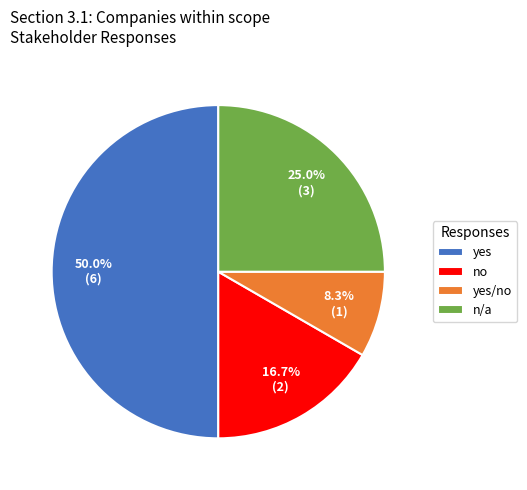

What is the ratio of the value at n/a to the value at yes?

0.5